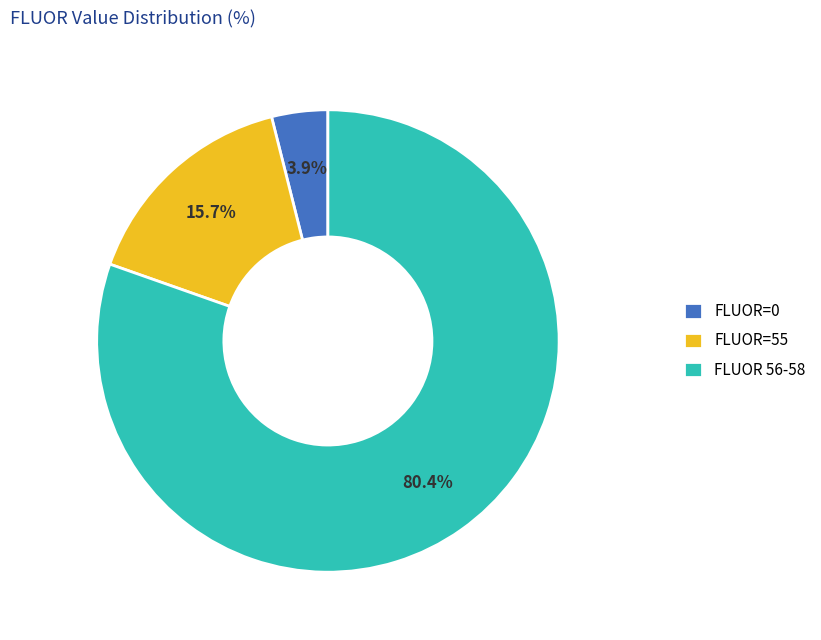

How many segments does this pie chart have?

3